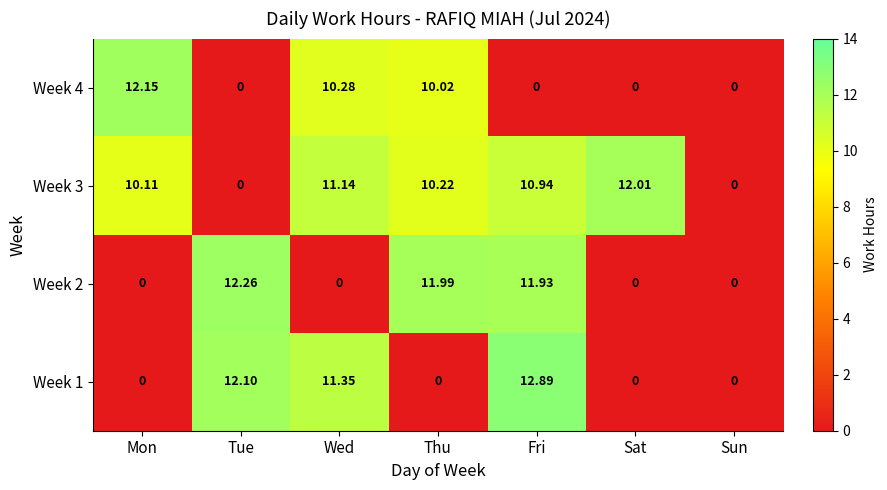

Where is Week 3 nearest to the value 6?

Mon